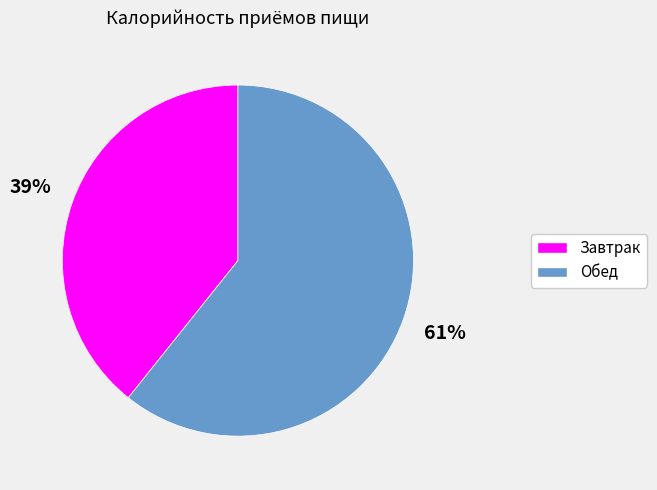

True or false: Обед accounts for 61% of the total.

True